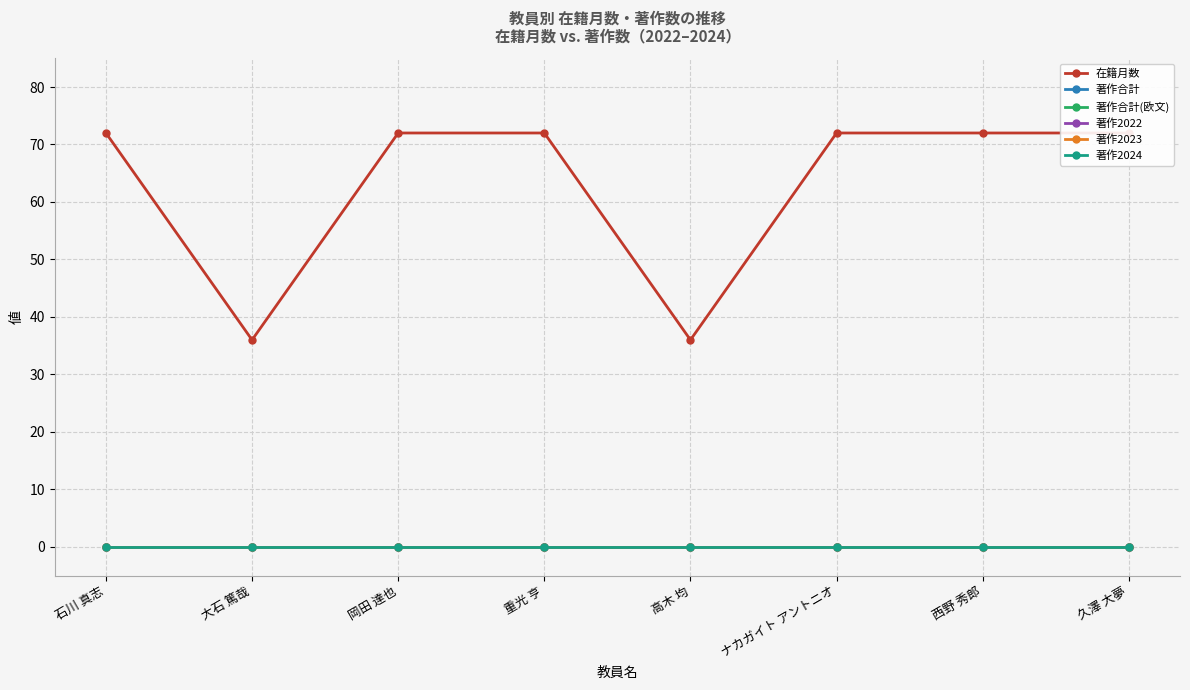

What is the difference between the highest and lowest values at 久澤 大夢?

72